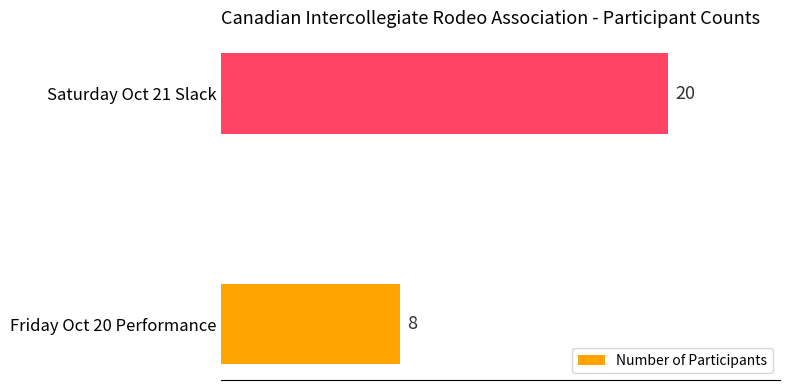

Reading top to bottom, transcribe all the data shown in this chart.

20	8